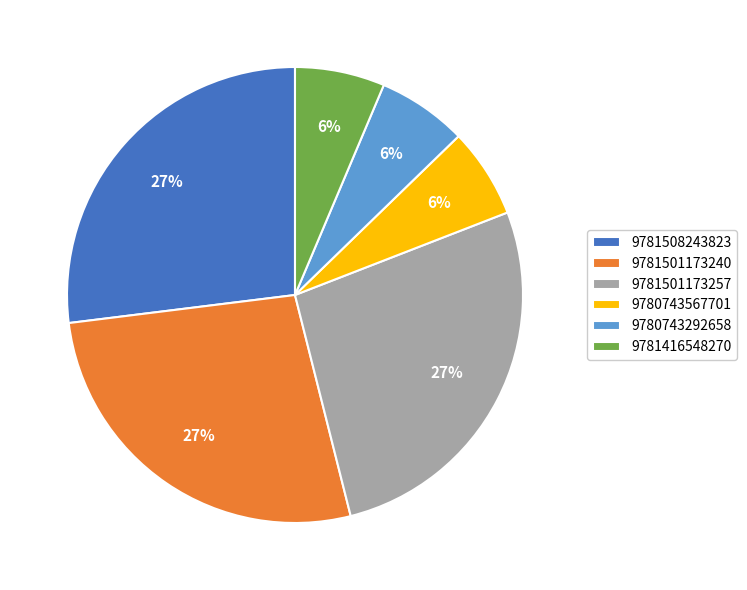

To the nearest percent, what is the difference between the largest and smallest slice percentages?

21%